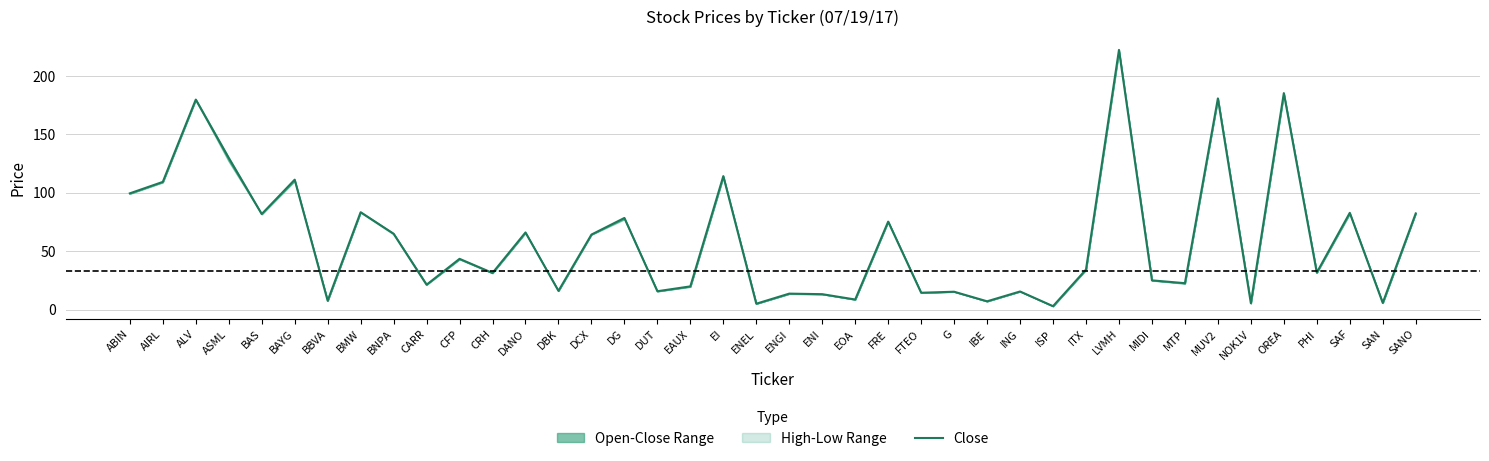

What is the ratio of the value at BNPA to the value at MTP?

2.9